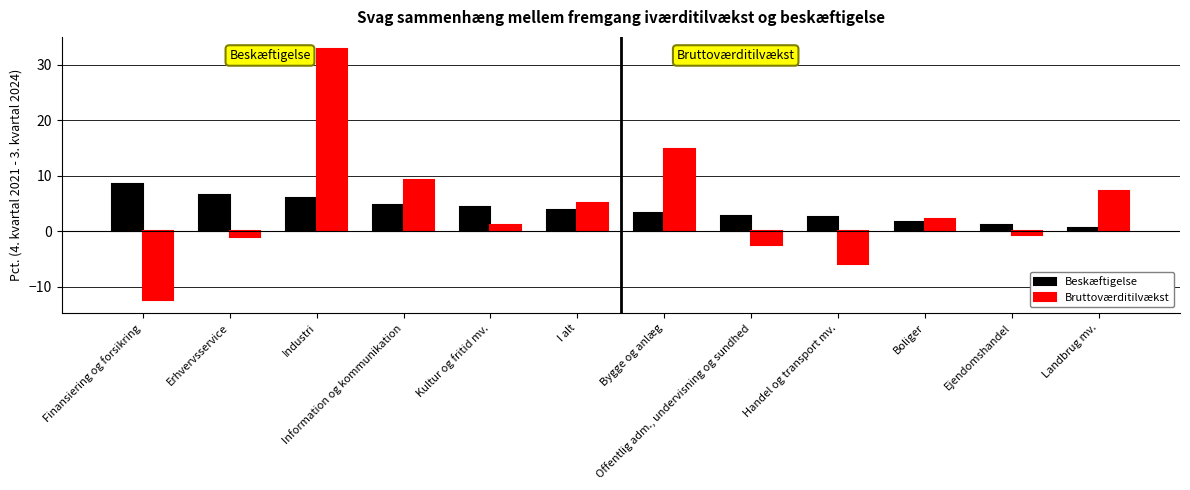

How many bars are there in total?

24